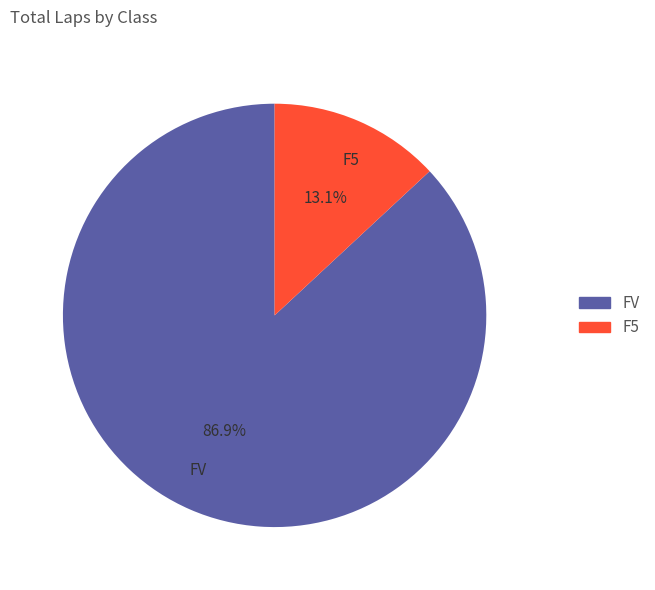

Which slice is the smallest?

F5